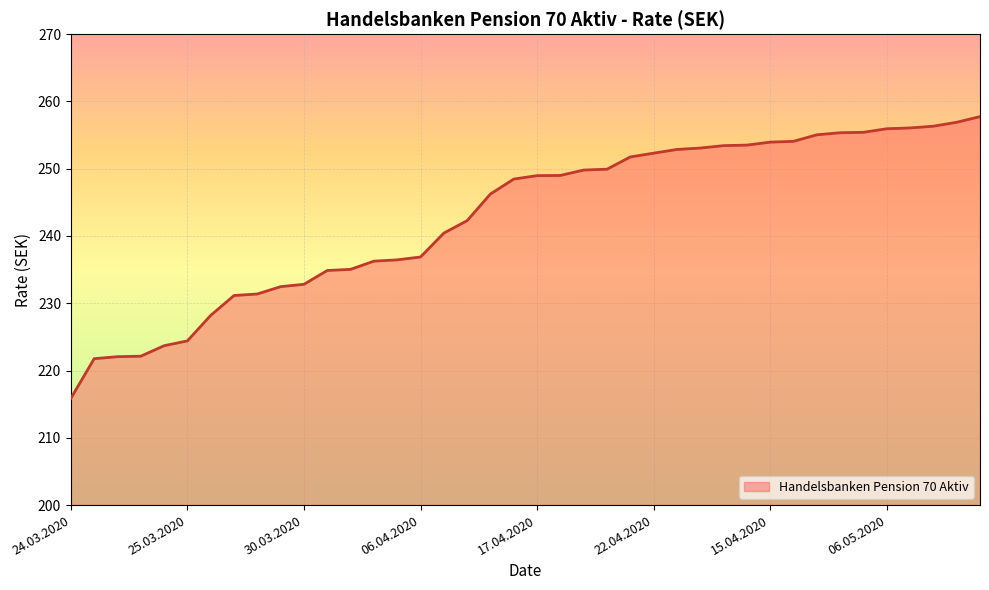

What is the smallest value displayed?

215.9